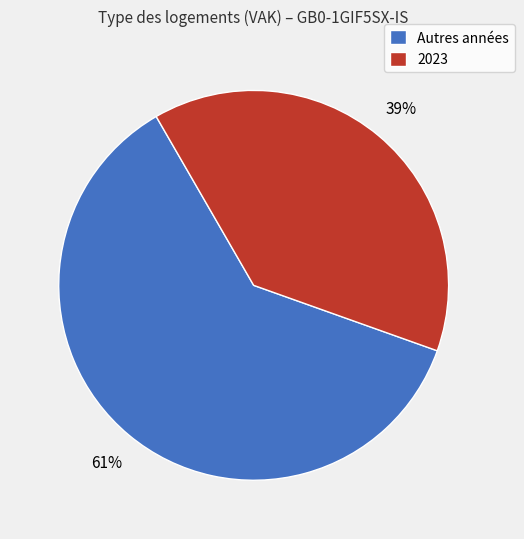

What is the smallest slice in the pie chart?

2023